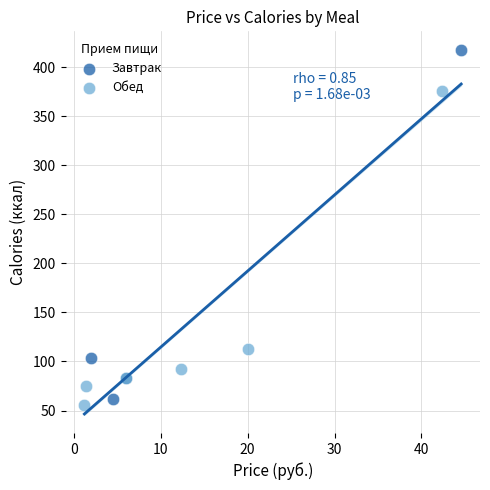

Which series has the widest spread of Y values?

Завтрак